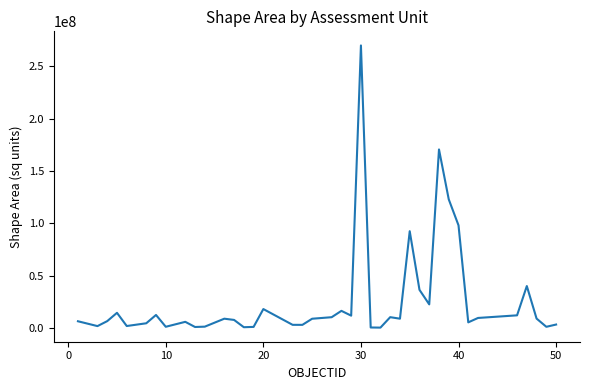

What is the greatest value displayed?

270138236.8